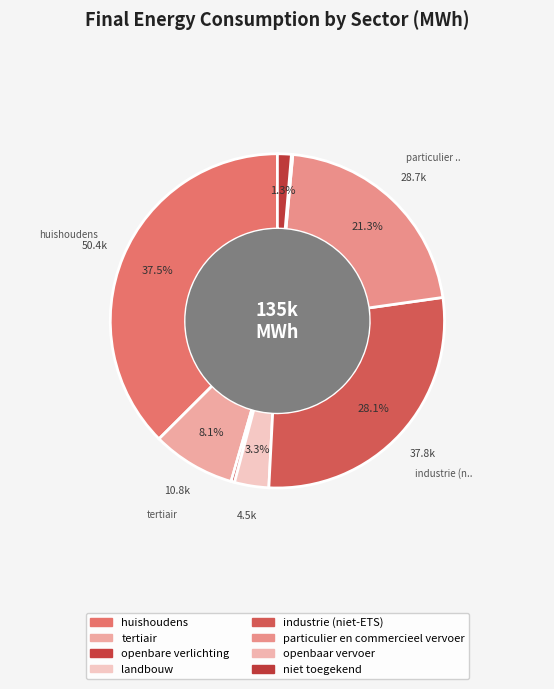

To the nearest percent, what is the difference between the openbare verlichting and niet toegekend slice percentages?

1%